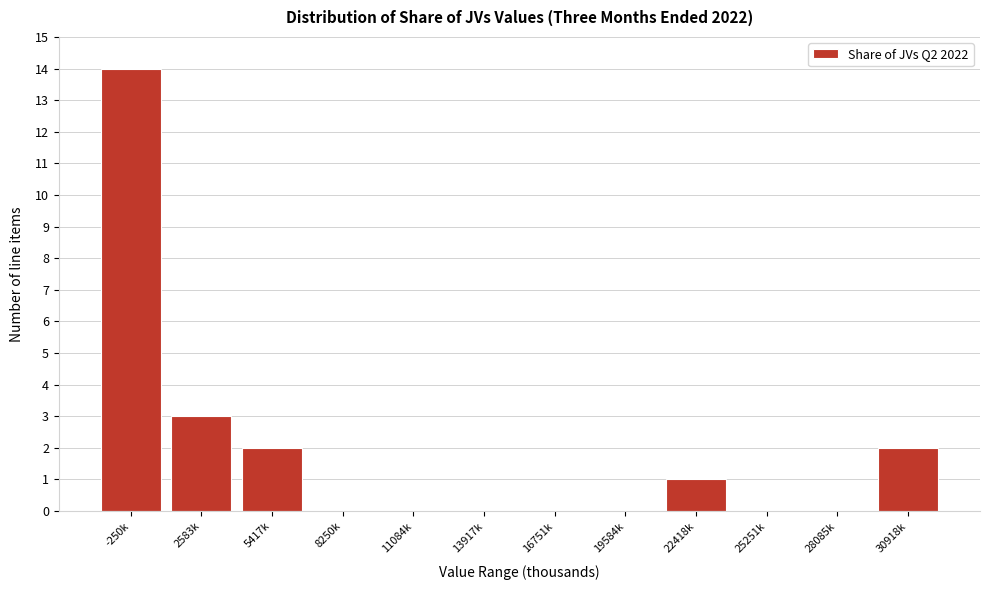

Reading left to right, what are all the values shown in this chart?

-250k=14	2583k=3	5417k=2	8250k=0	11084k=0	13917k=0	16751k=0	19584k=0	22418k=1	25251k=0	28085k=0	30918k=2